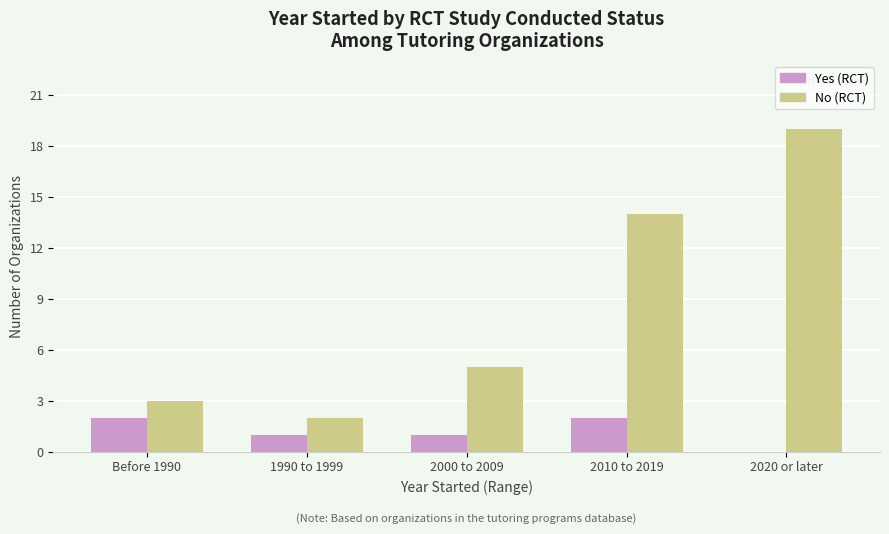

How many Yes (RCT) values are between 1 and 2?

4